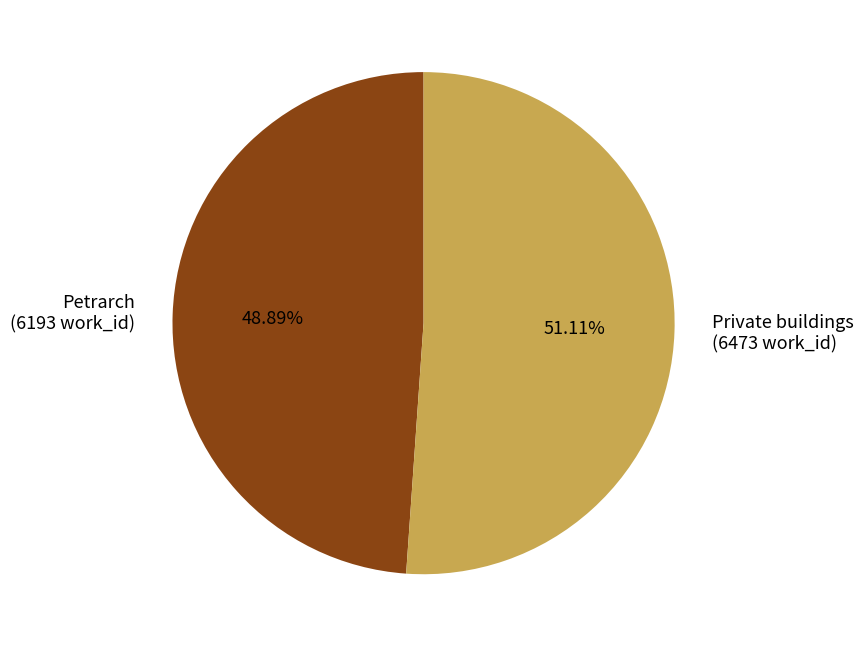

Does Private buildings represent more than half of the total?

Yes